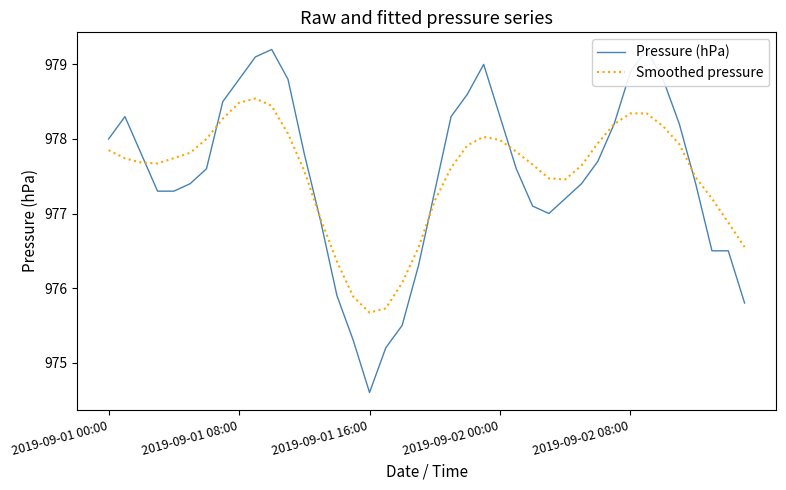

At how many categories does at least one series exceed 978?

15